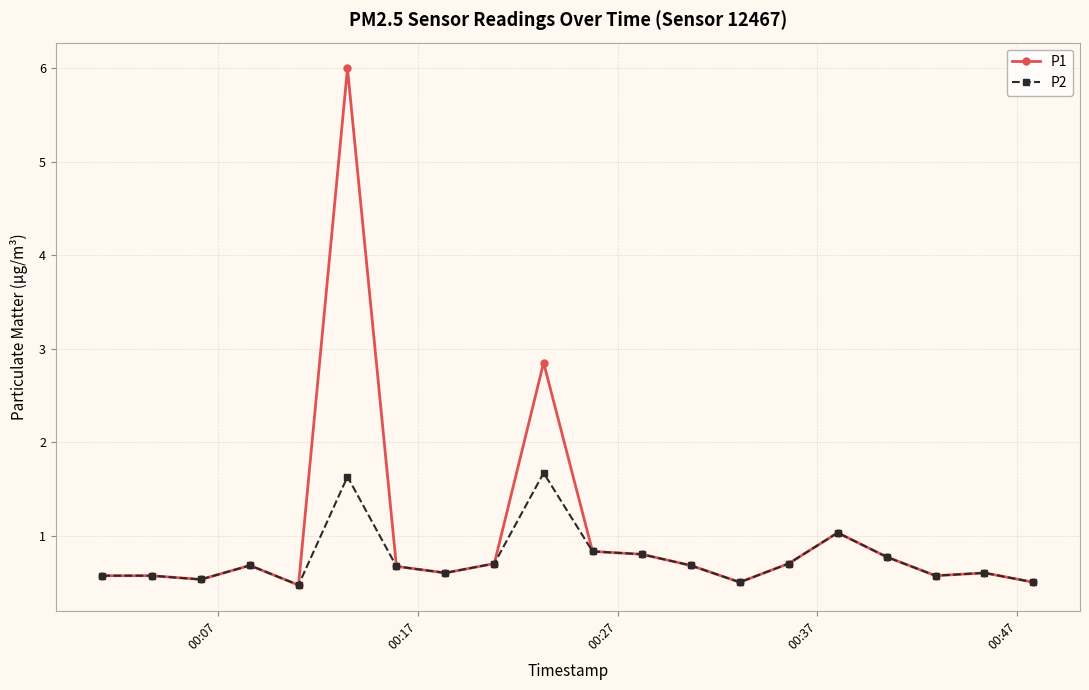

What is the value of the P1 point at the 12th from the left?

0.8